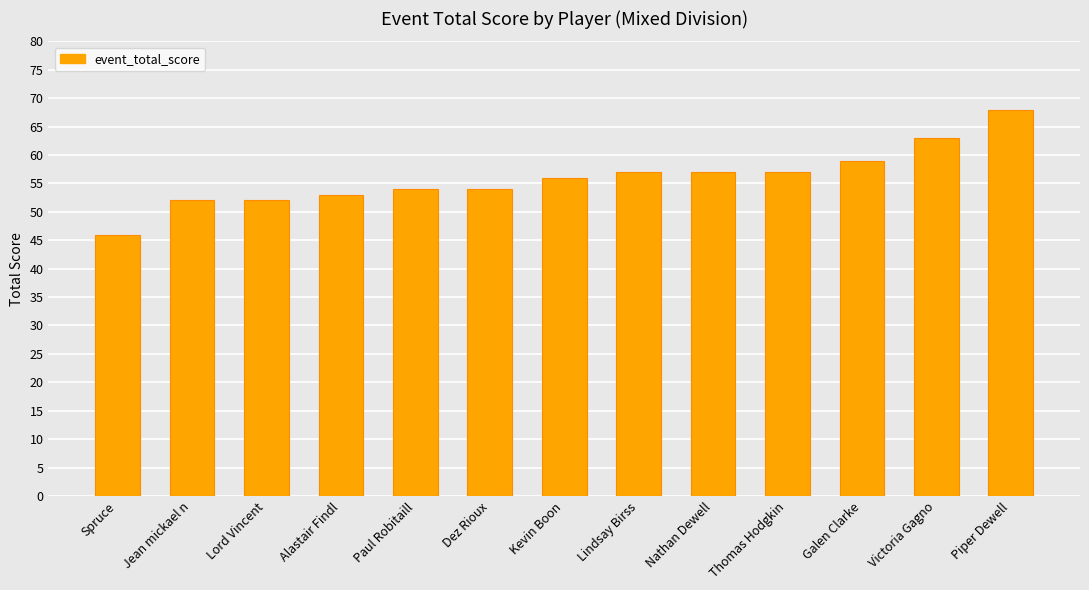

What is the difference between the second highest and second lowest values?

11